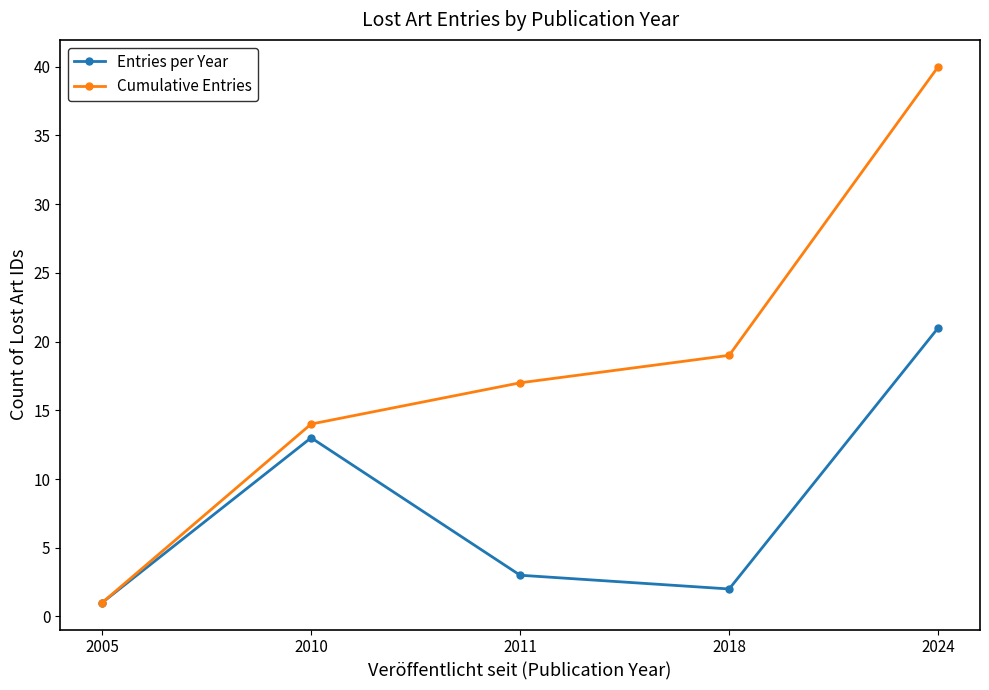

What is the average value of the Cumulative Entries series?

18